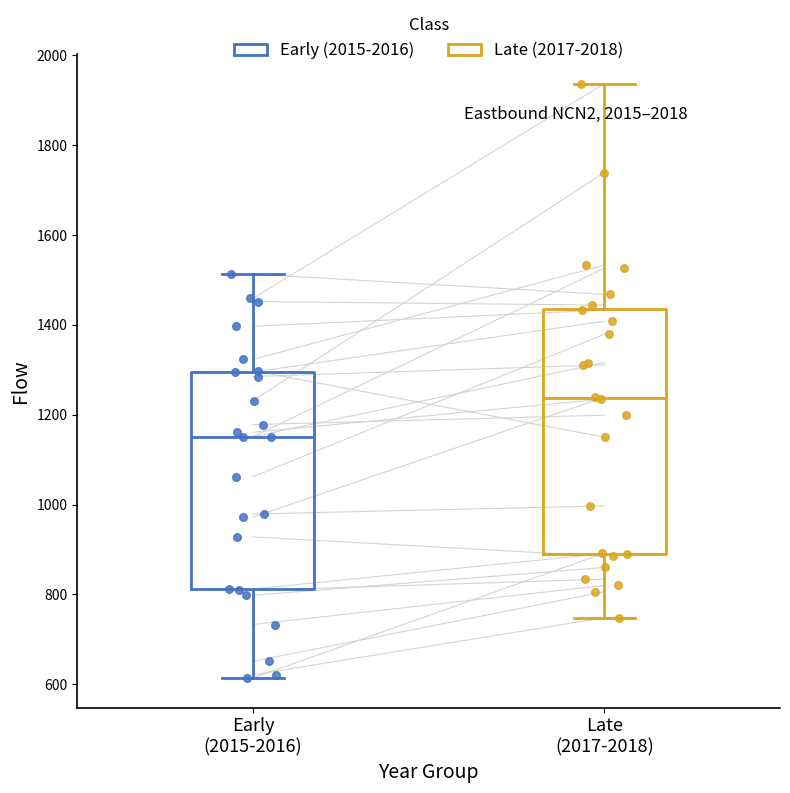

Where does the median line of the box for Late (2017-2018) sit on the y-axis? The values are not printed on the chart, so give them approximately, as read against the axis.

1240